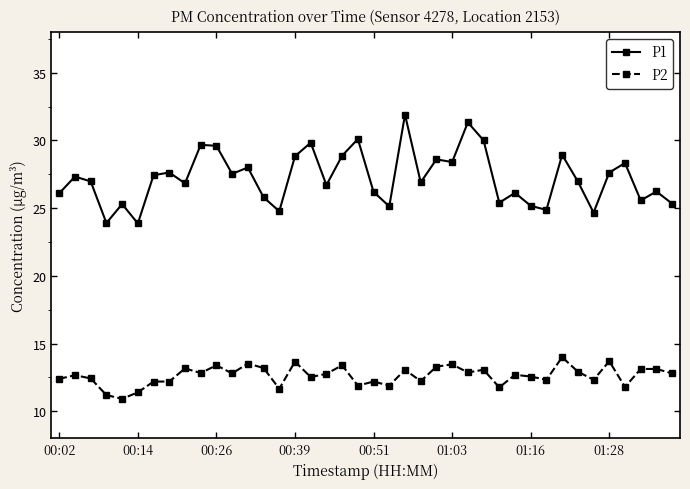

What is the minimum value shown in the chart?

10.9